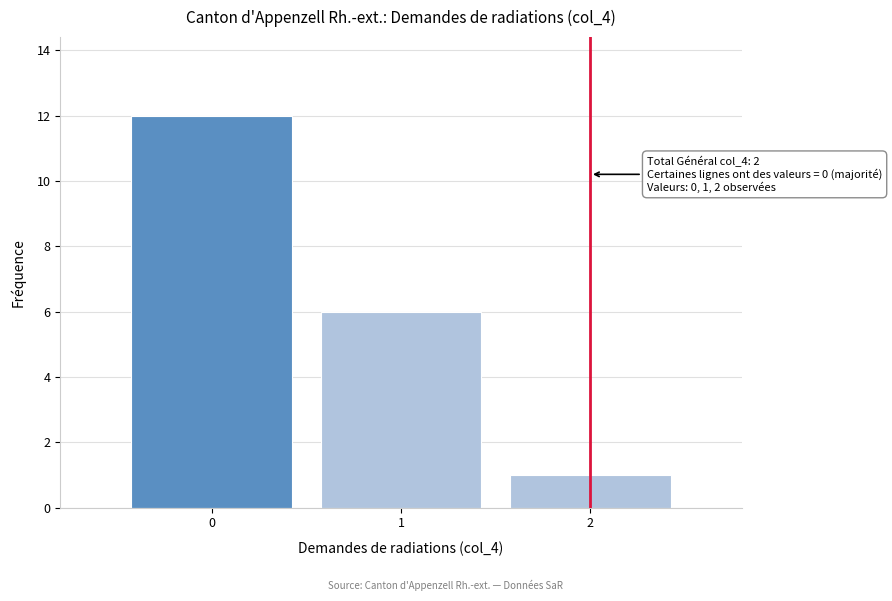

Over which range of the x-axis is the bar tallest?

-0.5 to 0.5